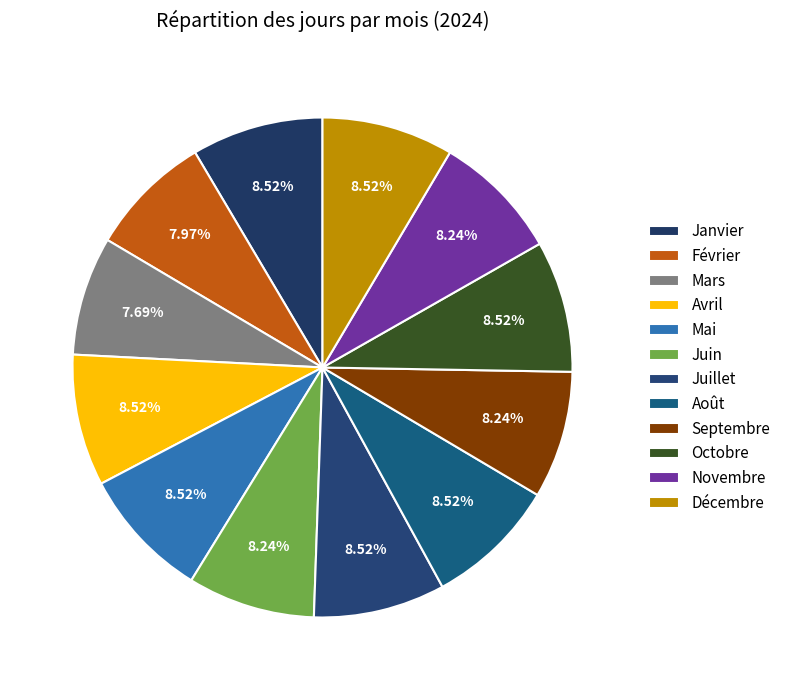

Do Juin and Avril together represent more than half of the pie?

No